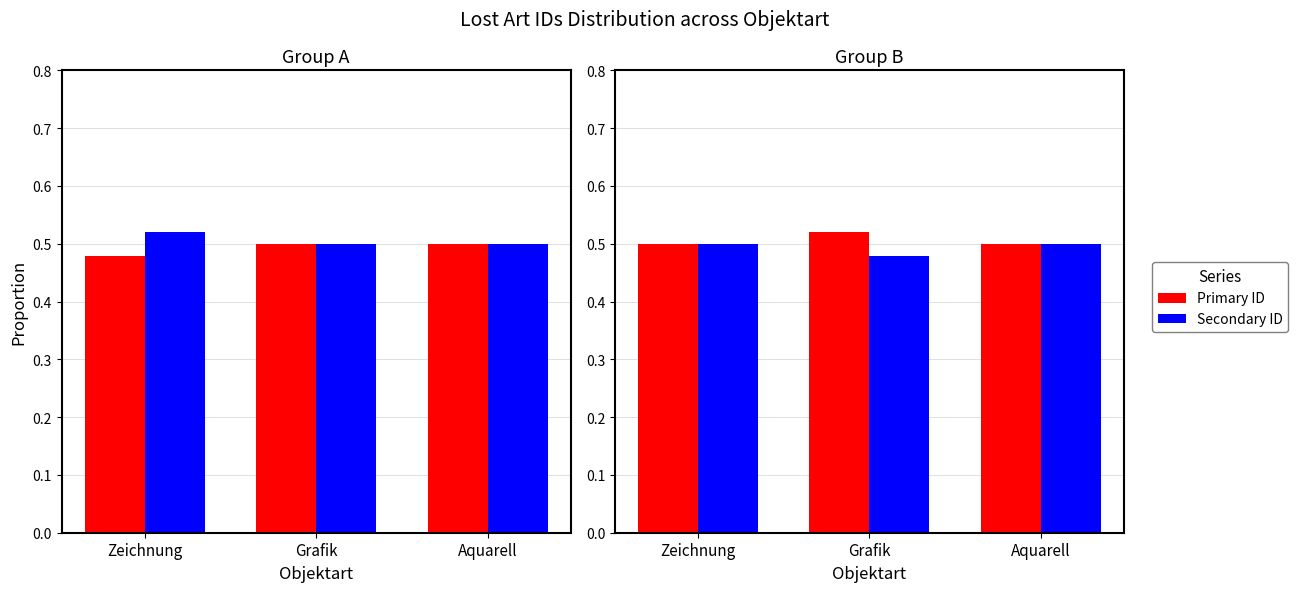

Which category has the highest value in the Lost Art ID (Primary) series?

Grafik